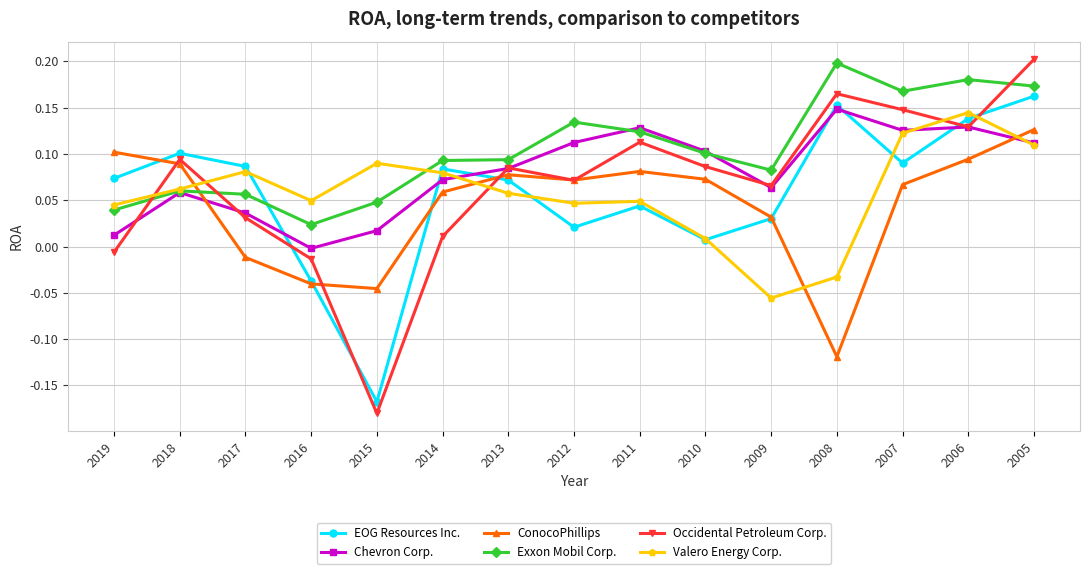

Which category has the highest value in the EOG Resources Inc. series?

2005